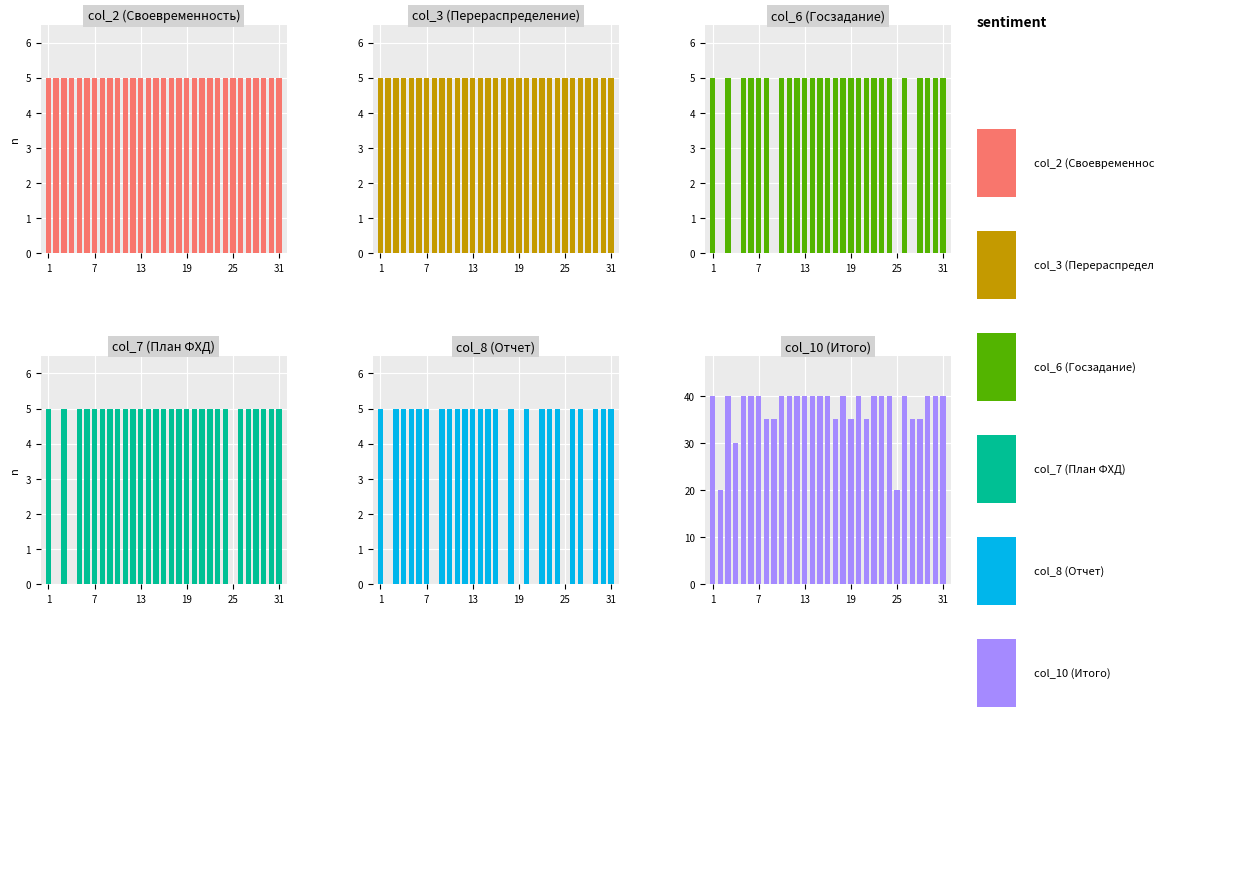

Which series has the largest total across all categories?

col_10 (Итого)